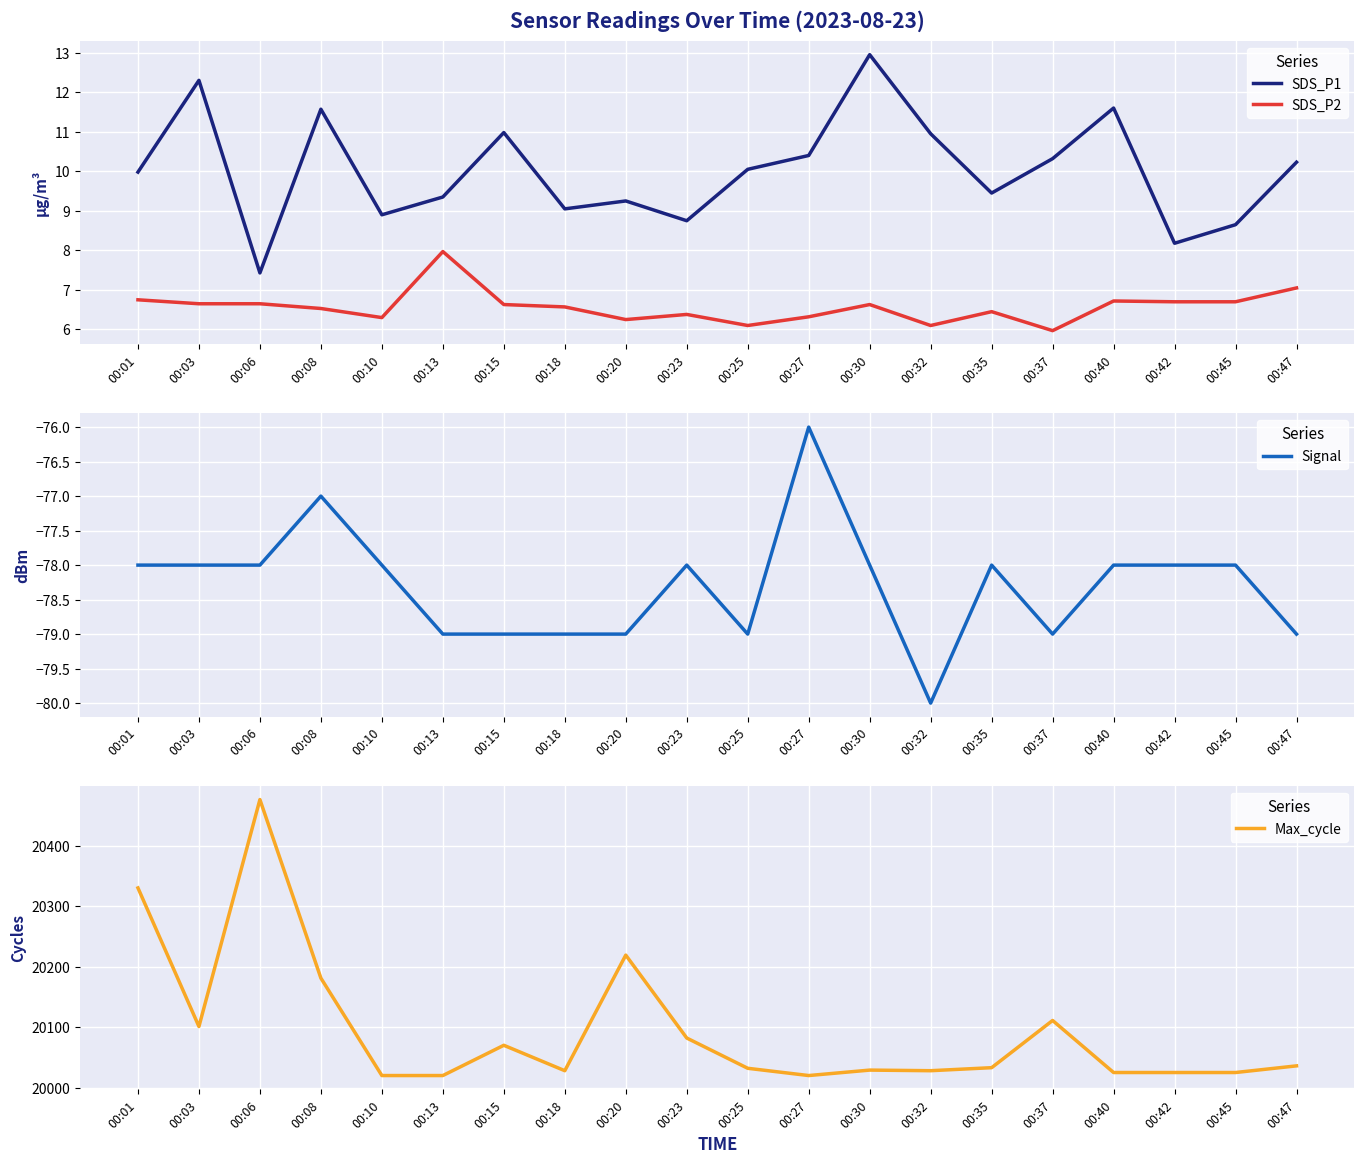

Is it true that SDS_P2 equals 6.8 at 00:01?

True